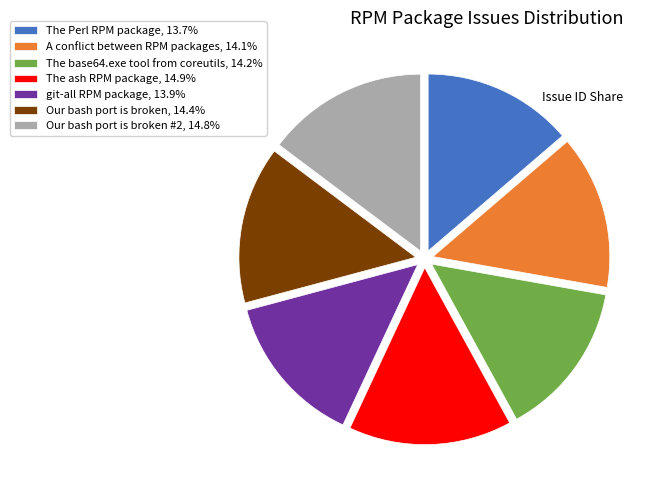

What is the ratio of the value at Our bash port is broken #2, 14.8% to the value at Our bash port is broken, 14.4%?

1.0